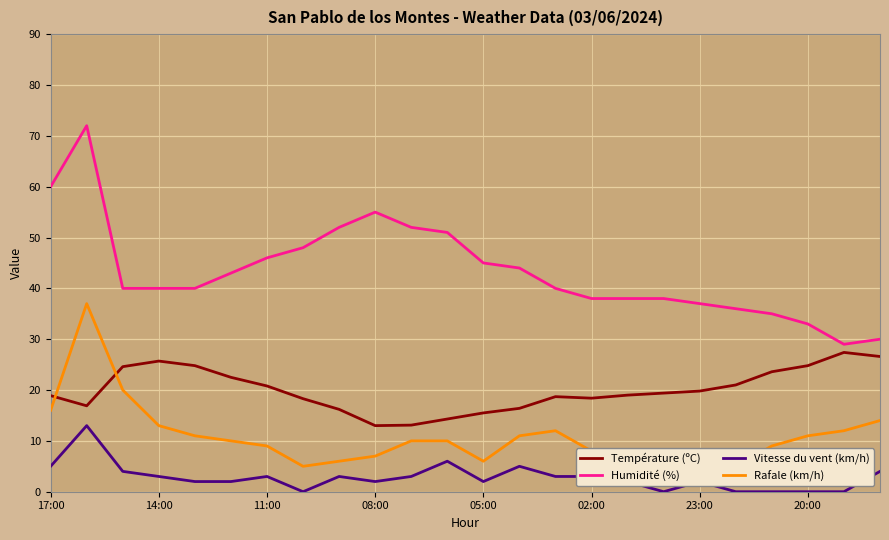

List the series in order of their overall mean, lowest first.

Vitesse du vent (km/h), Rafale (km/h), Température (ºC), Humidité (%)